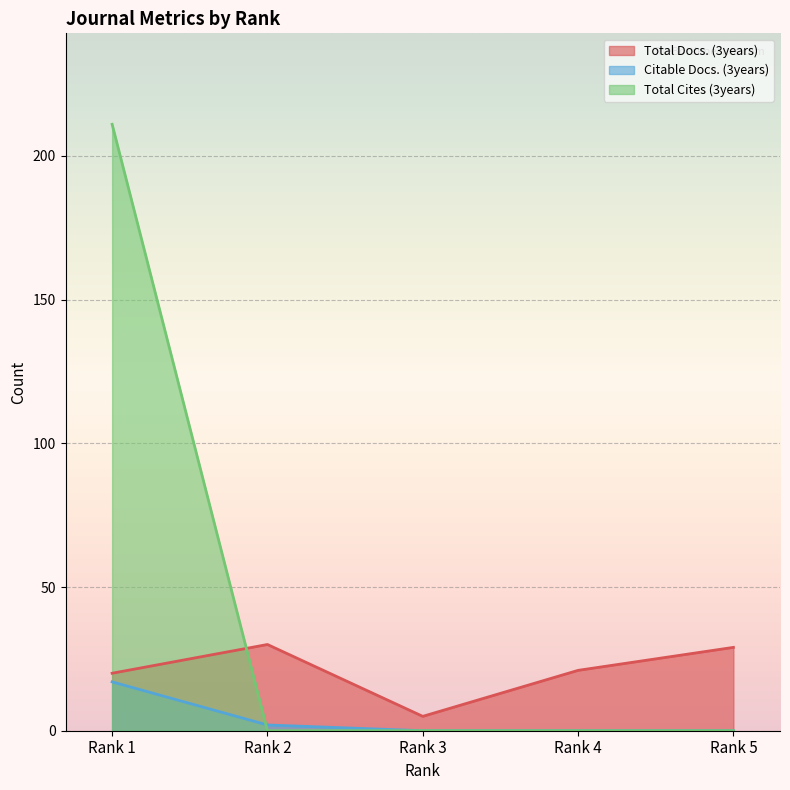

What is the total value across all series at Rank 2?

32